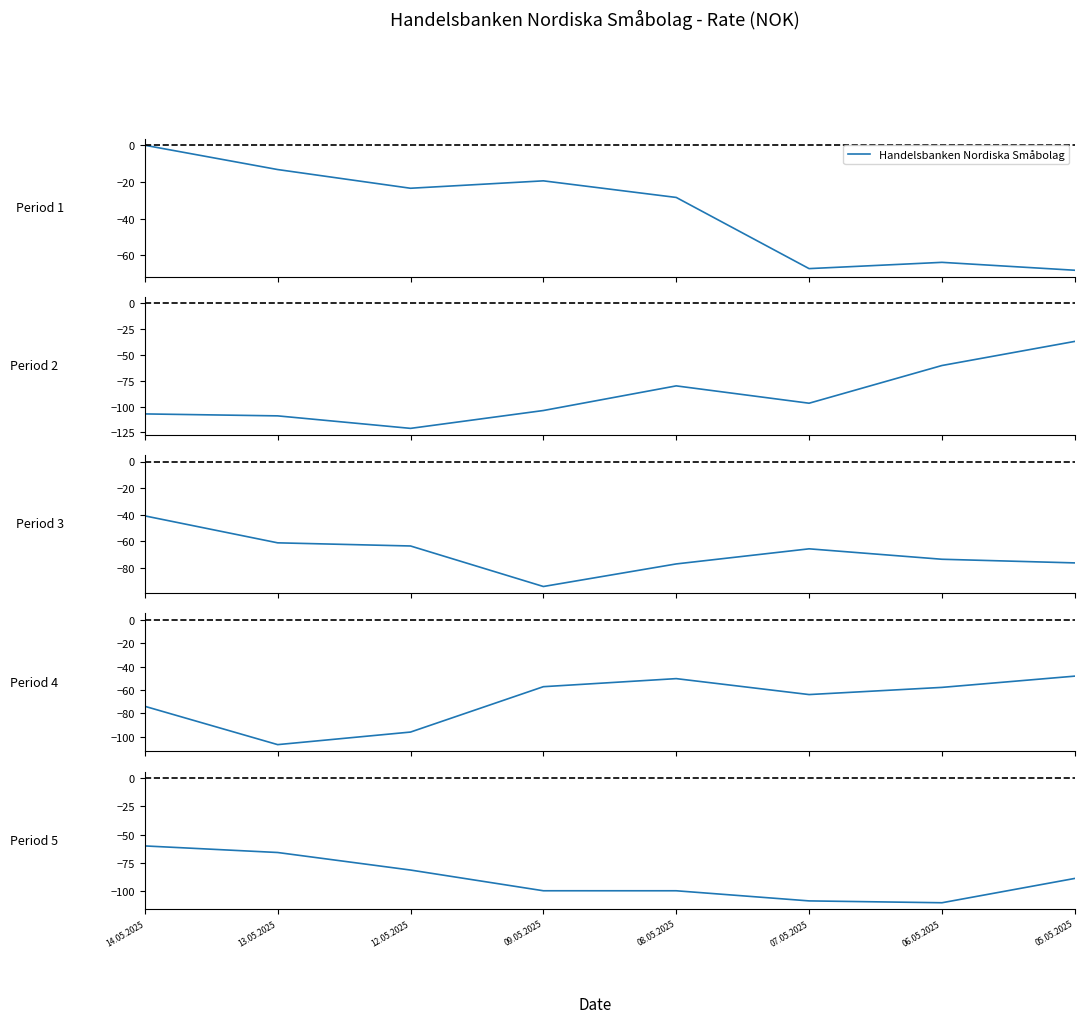

Rank the categories by value from highest to lowest.

14.05.2025, 13.05.2025, 12.05.2025, 05.05.2025, 09.05.2025, 08.05.2025, 07.05.2025, 06.05.2025